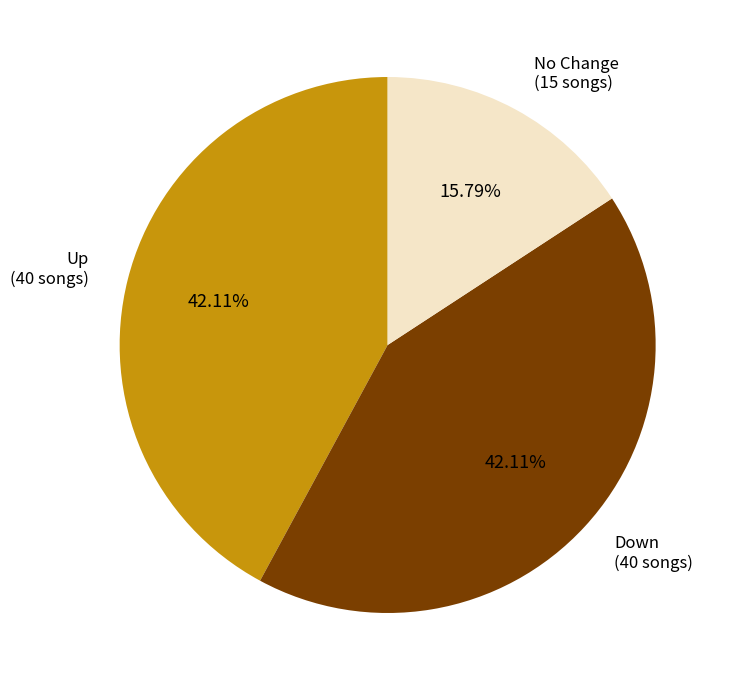

Is there a majority slice in this chart?

No